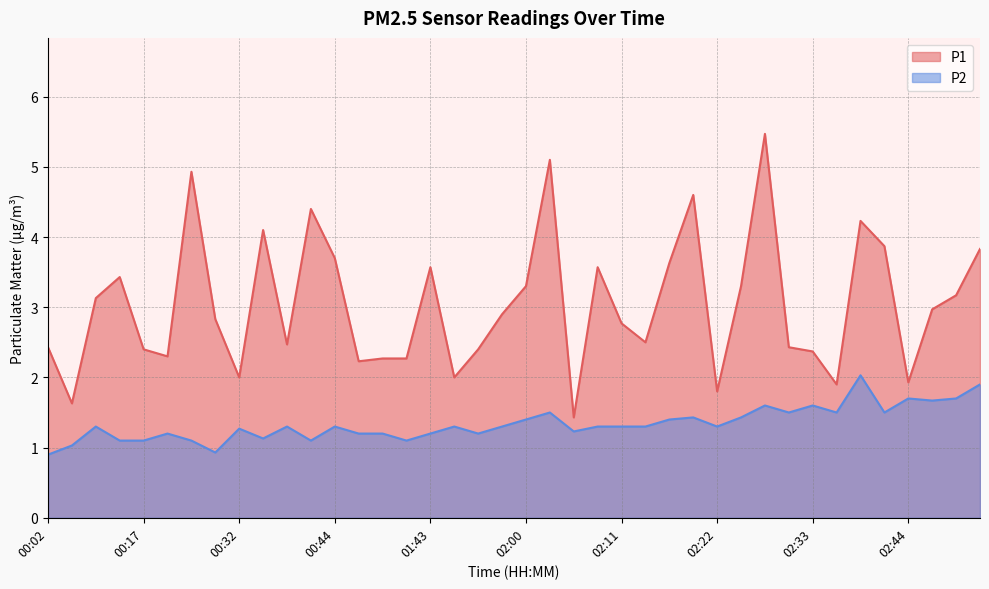

What is the average value of the P2 series?

1.3